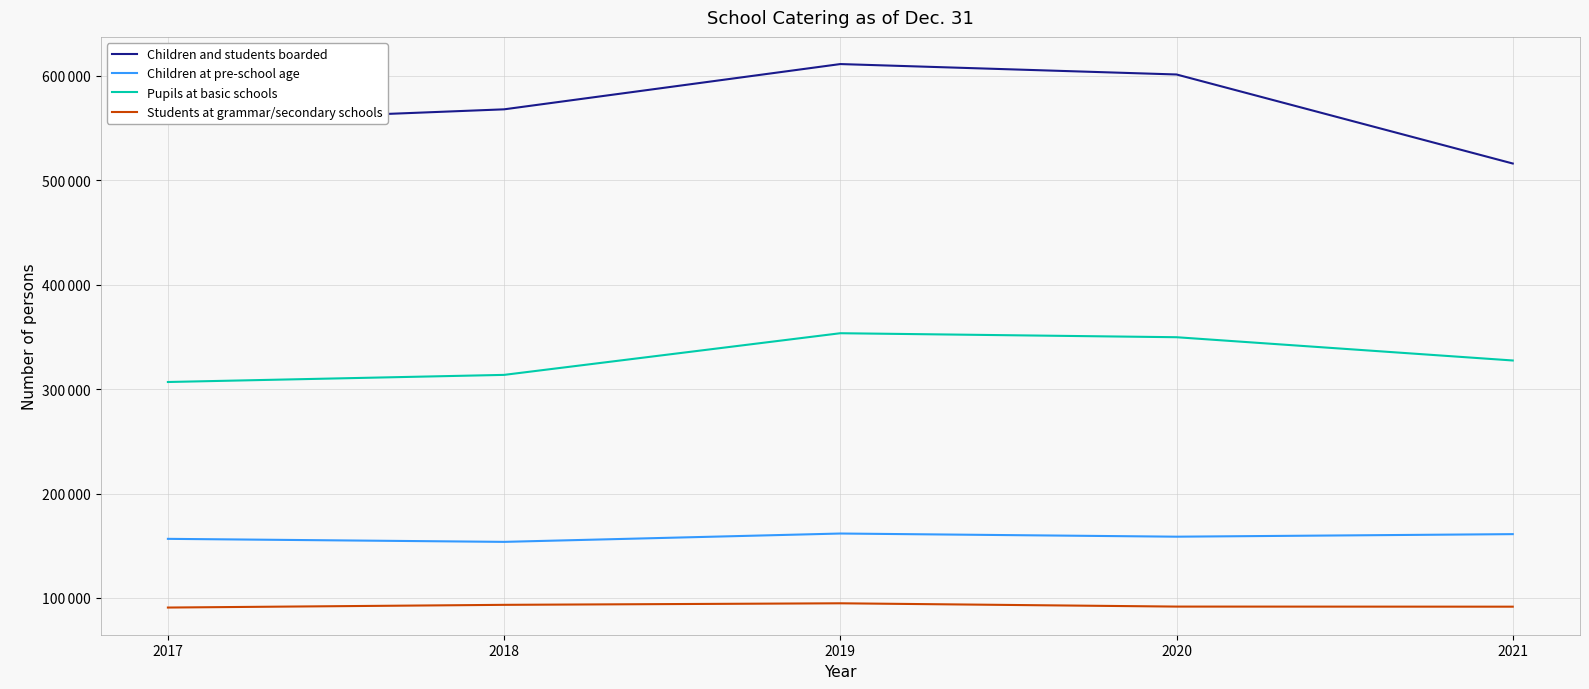

The Children and students boarded series shows 324797 at 2021. True or false?

False